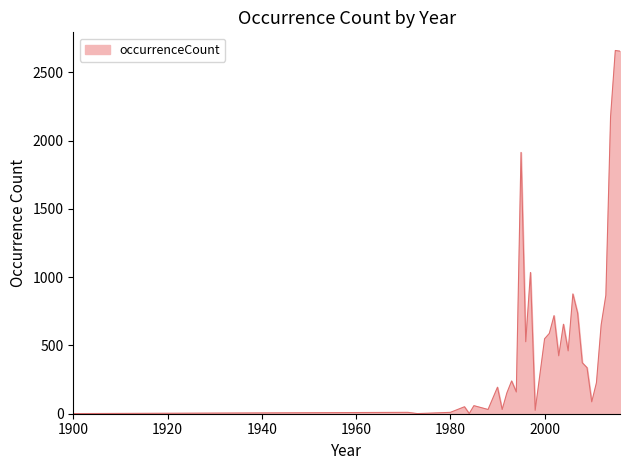

What is the maximum value shown in the chart?

2659